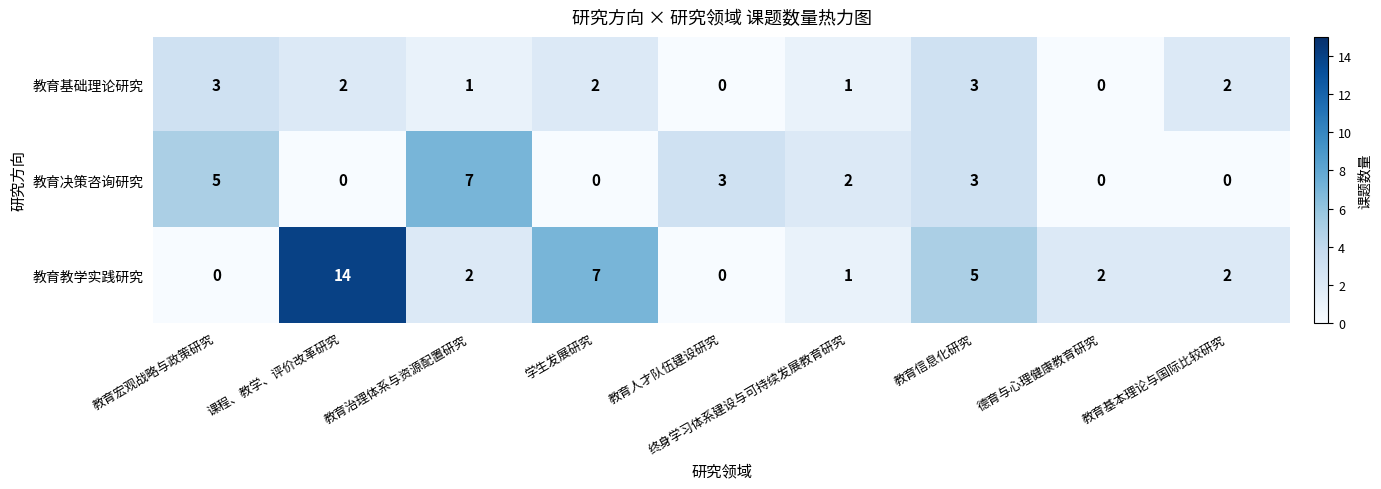

Which series has the largest total across all categories?

教育教学实践研究